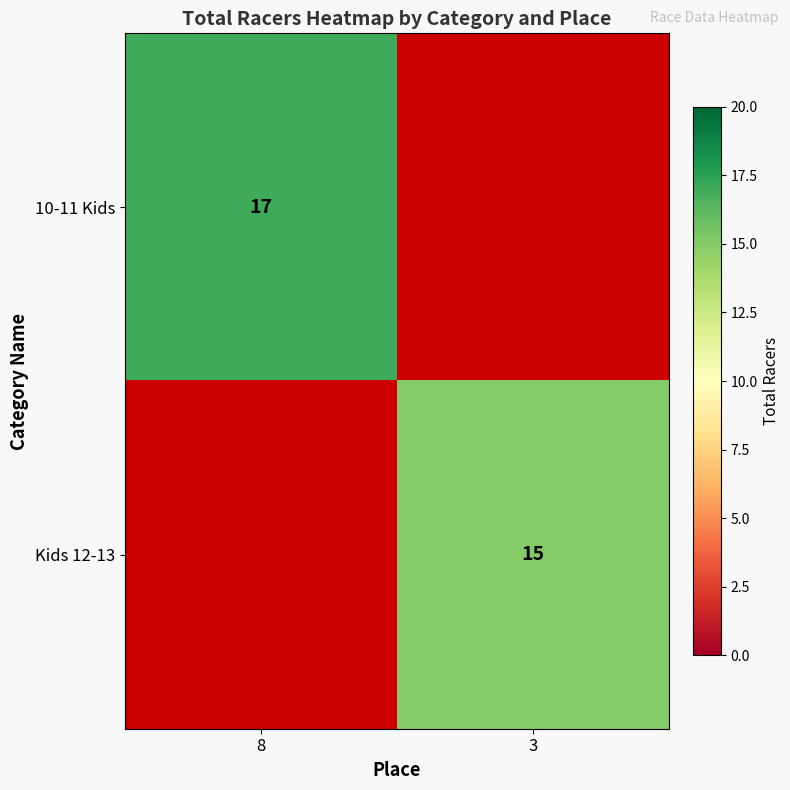

True or false: 10-11 Kids has a value of 5 at 8.

False